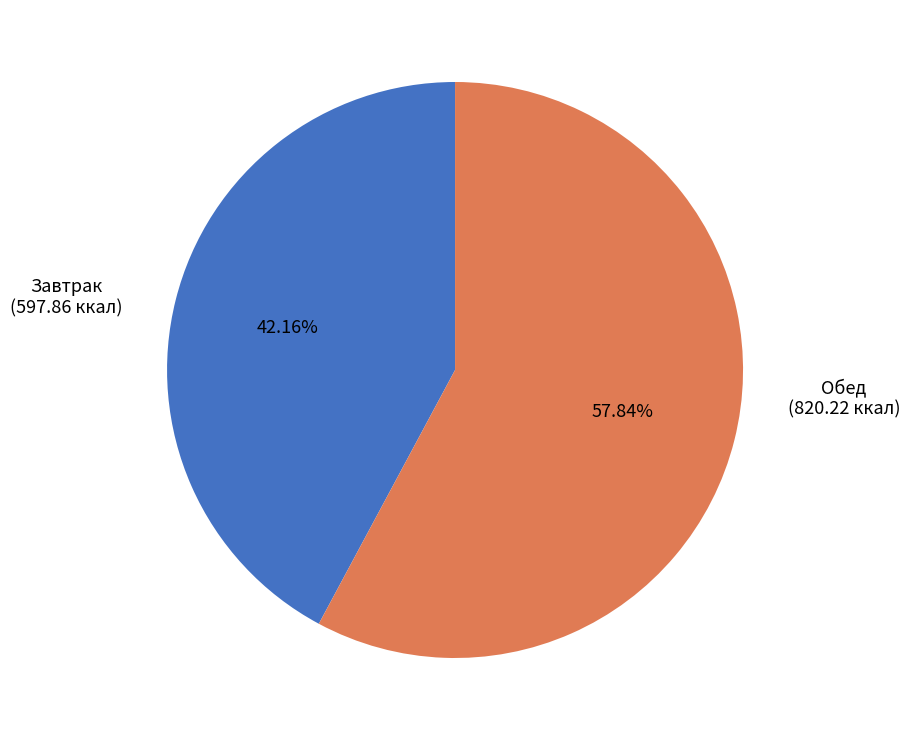

Which slice is the largest?

Обед